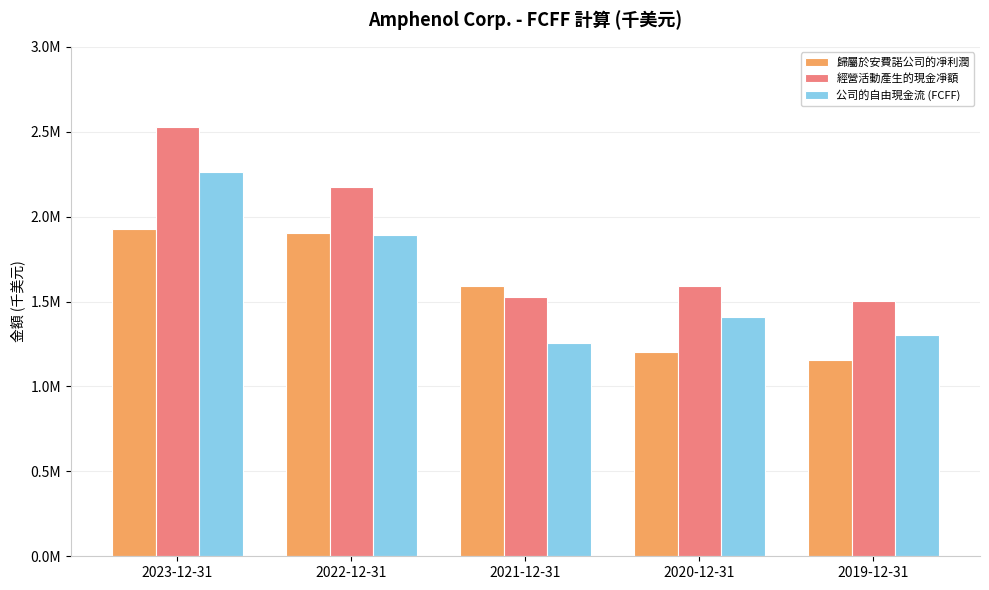

What are all the series names shown in the legend?

歸屬於安費諾公司的凈利潤, 經營活動產生的現金凈額, 公司的自由現金流 (FCFF)